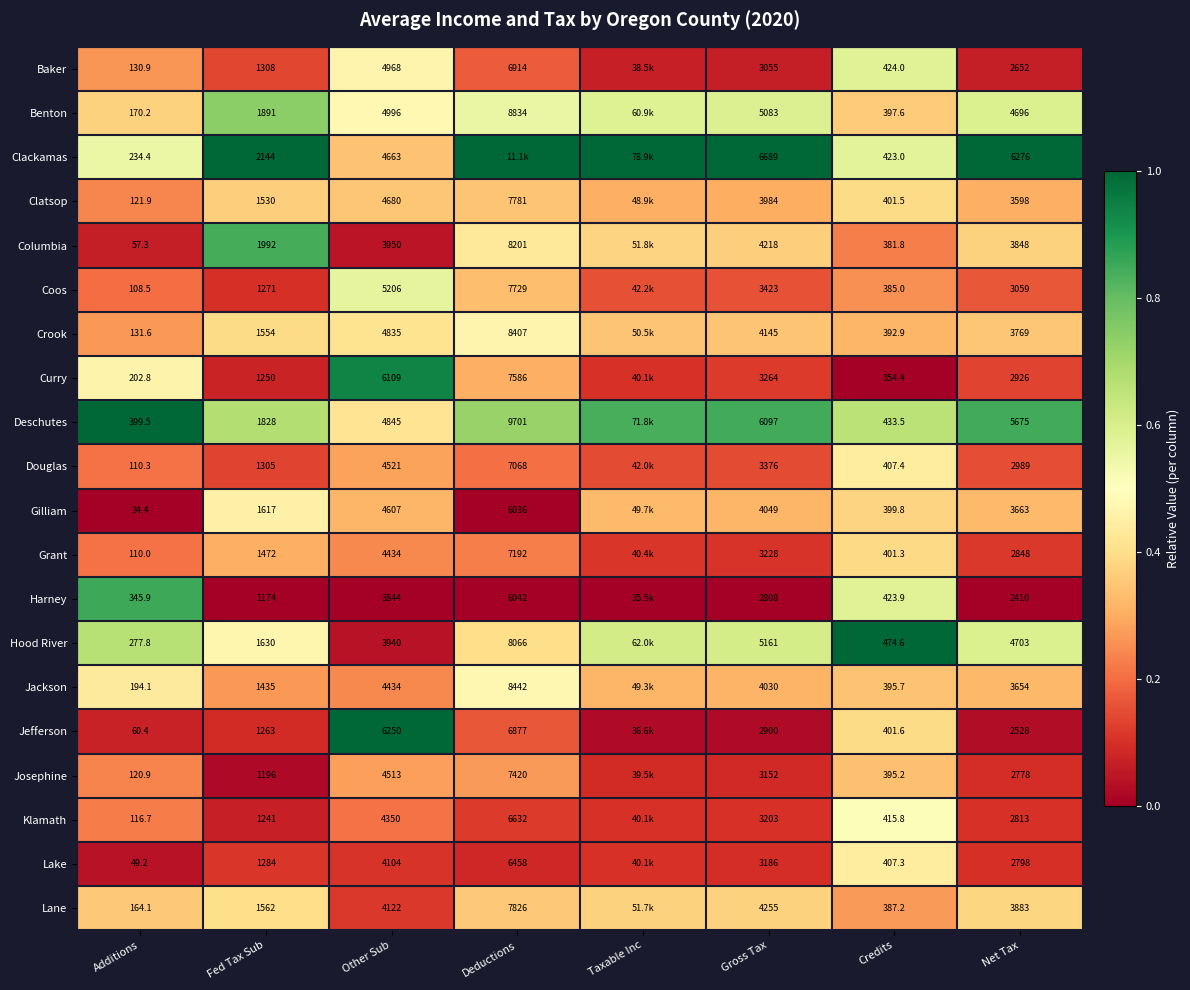

Which series changed the most between Other Sub and Net Tax?

Jefferson